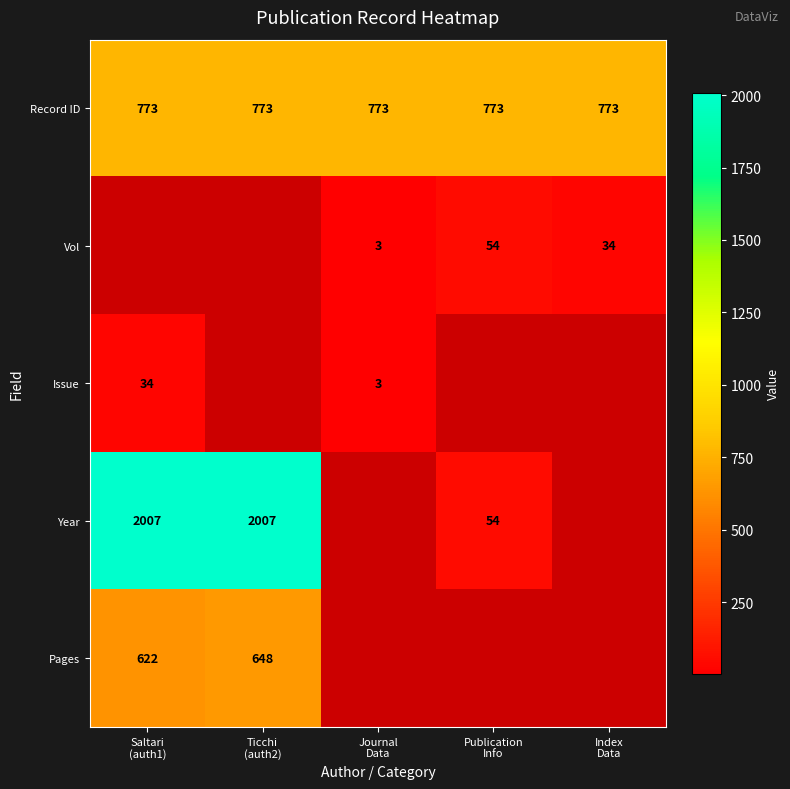

What is the average value of the Record ID series?

773